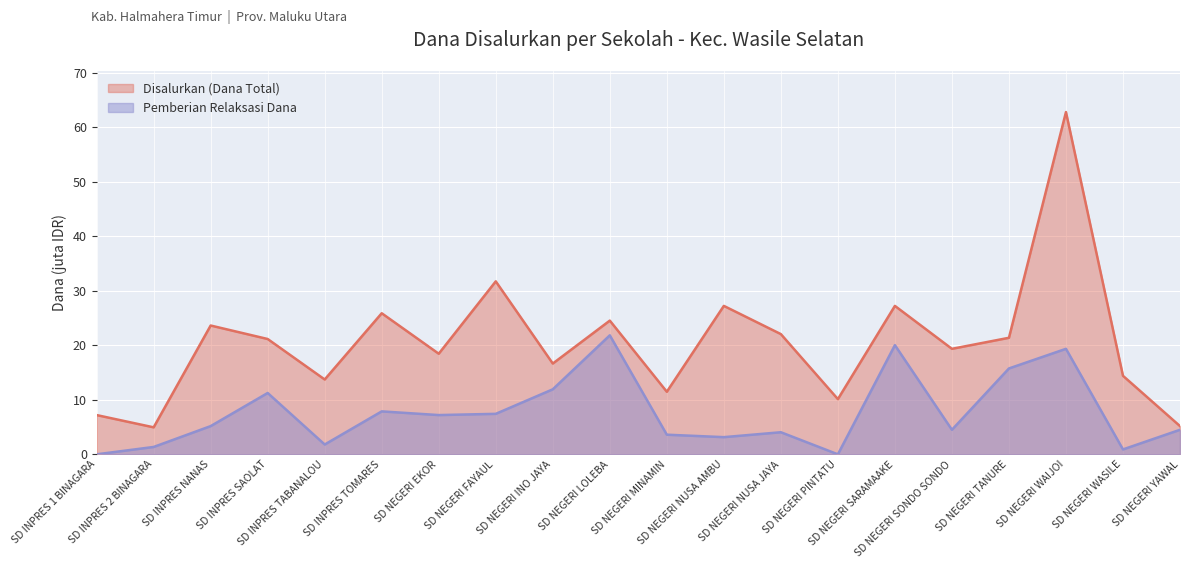

How many distinct data groups are displayed?

2